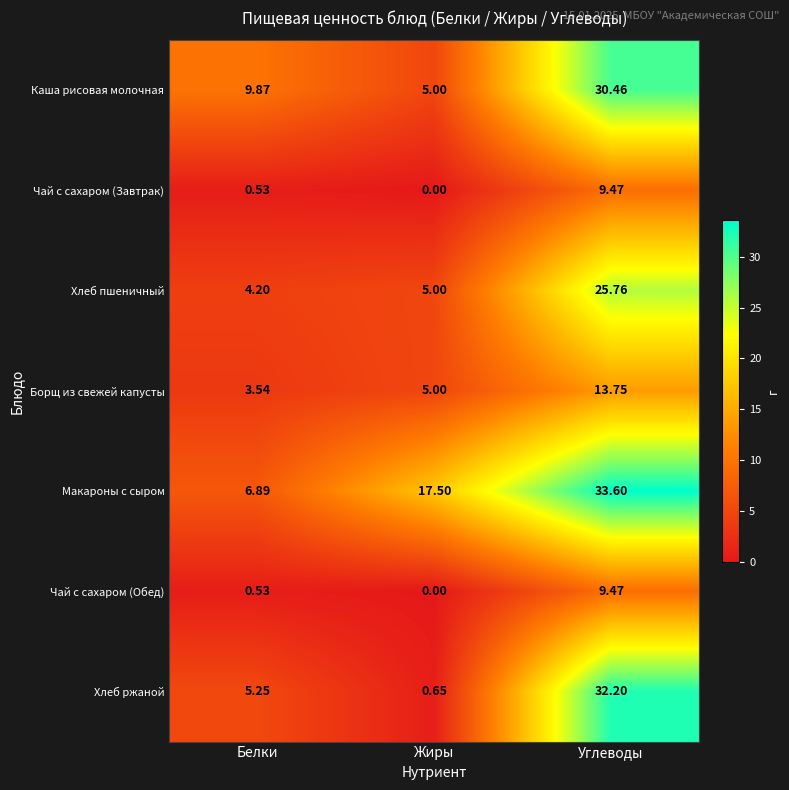

At how many categories does at least one series exceed 5?

3